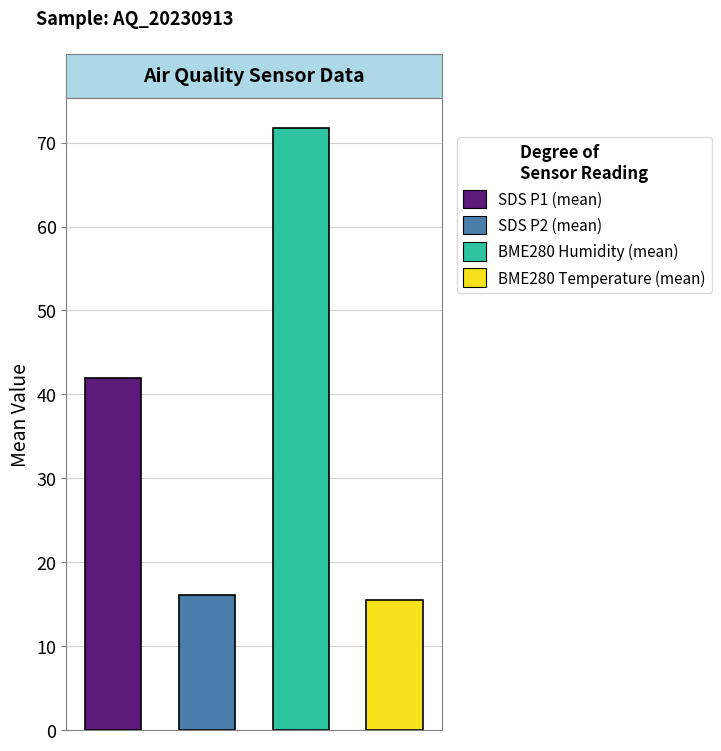

How many bars are there in each group?

4